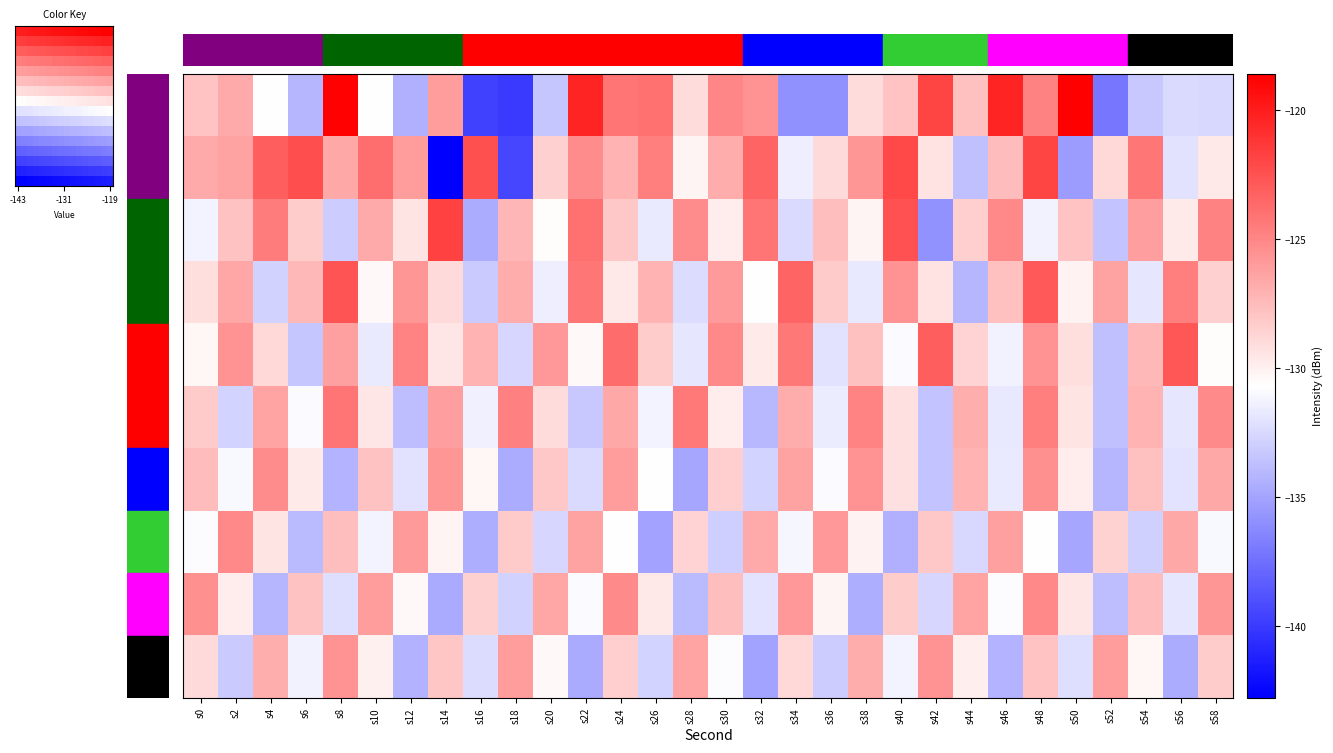

Between s28 and s26, which is larger?

s28